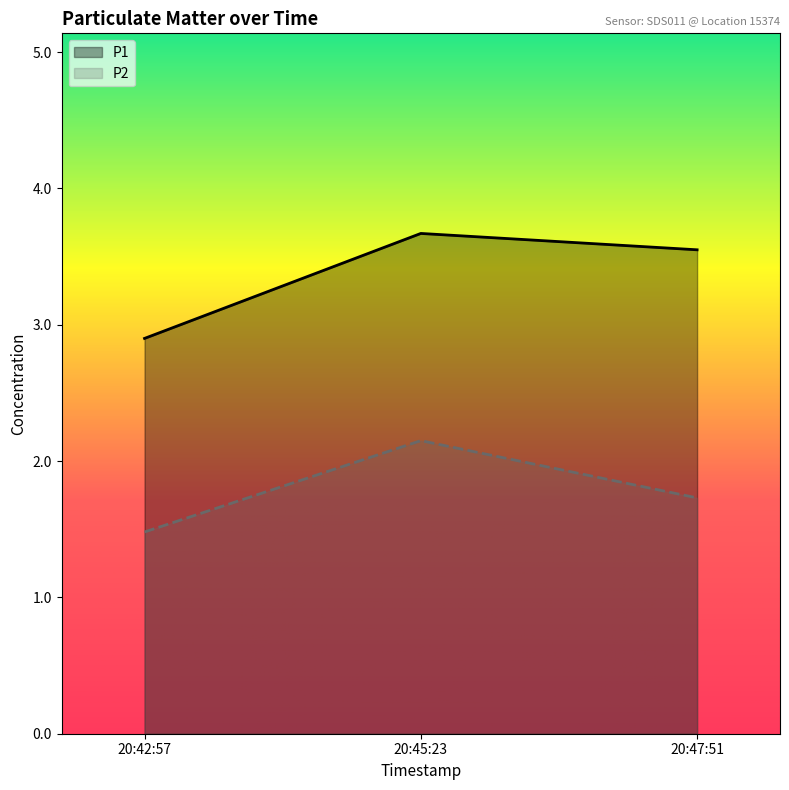

List the series in order of their peak value, highest first.

P1, P2